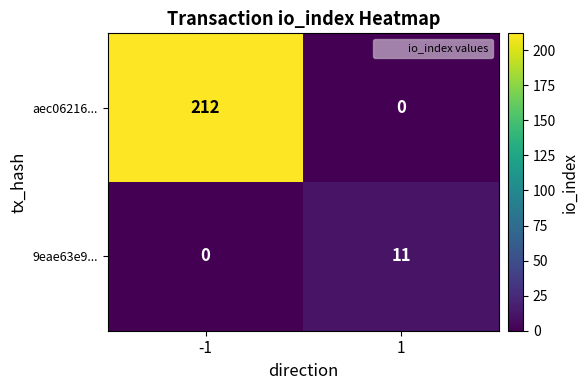

Which series has the widest spread of values?

aec06216...